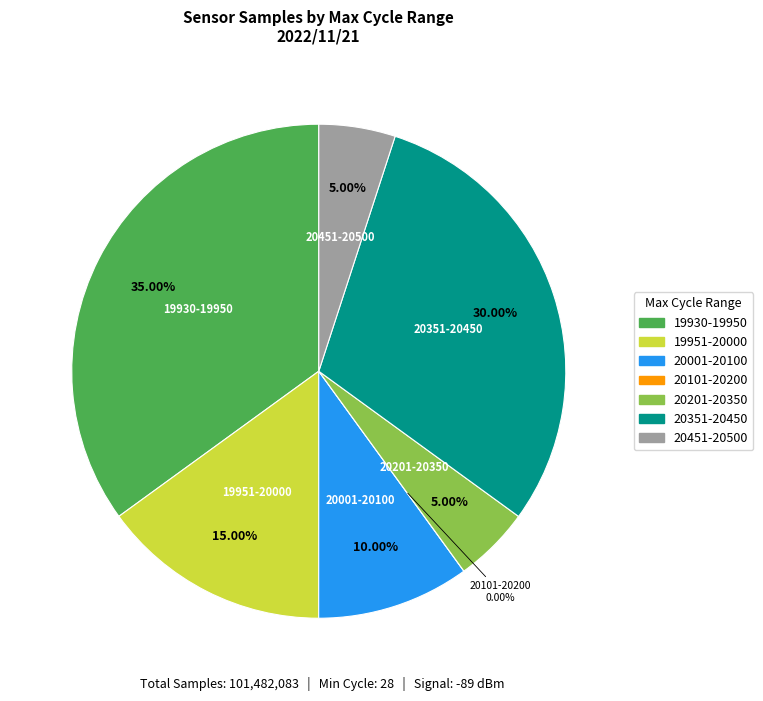

Is there a majority slice in this chart?

No